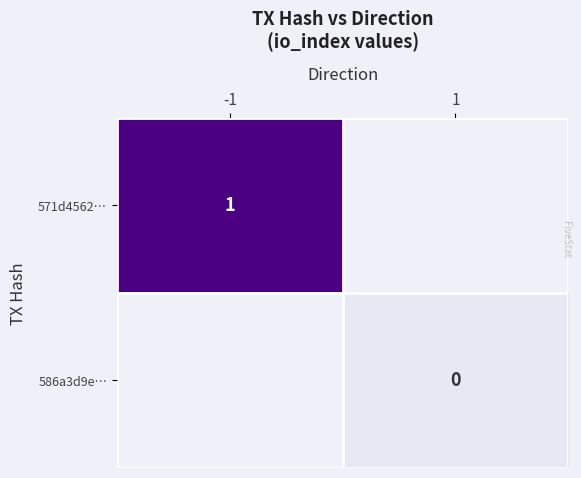

Which category has the lowest value in the 571d4562… series?

-1